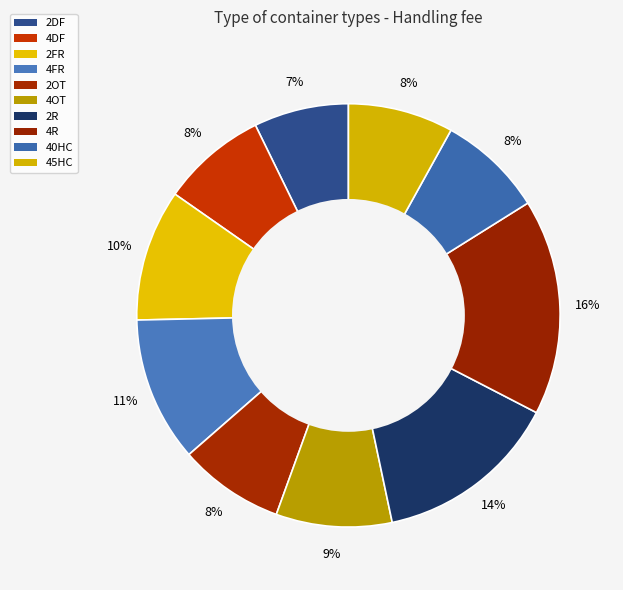

What percentage do 40HC and 4R together represent?

24.5%